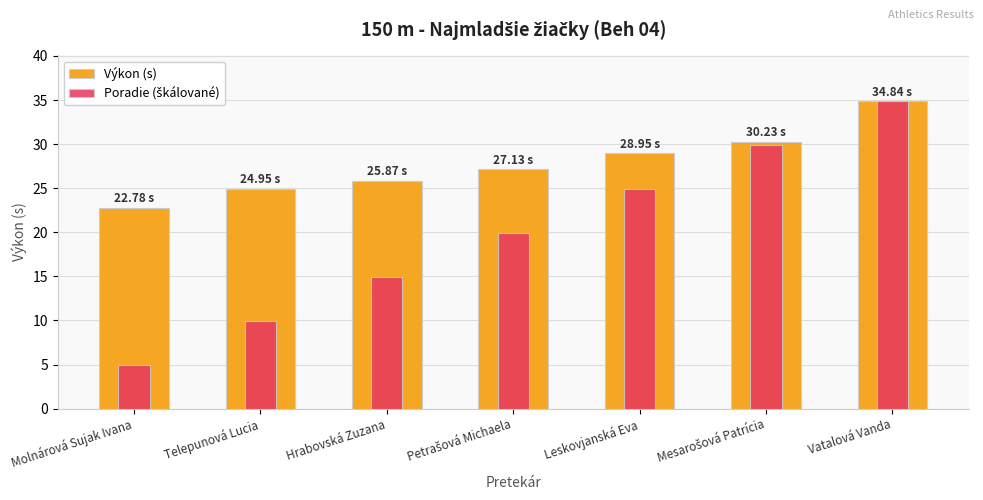

Which series has the widest spread of values?

Poradie (škálované)